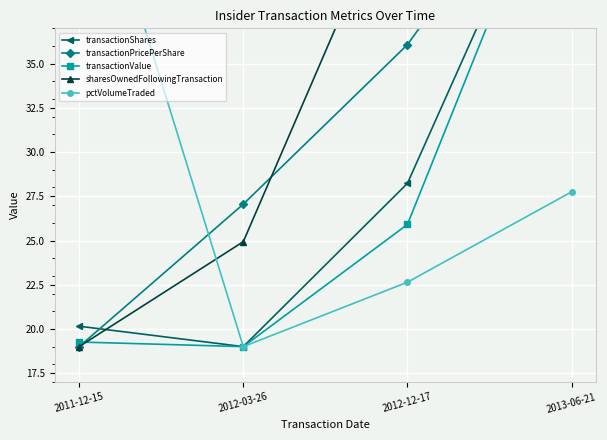

At how many categories does at least one series exceed 39?

3